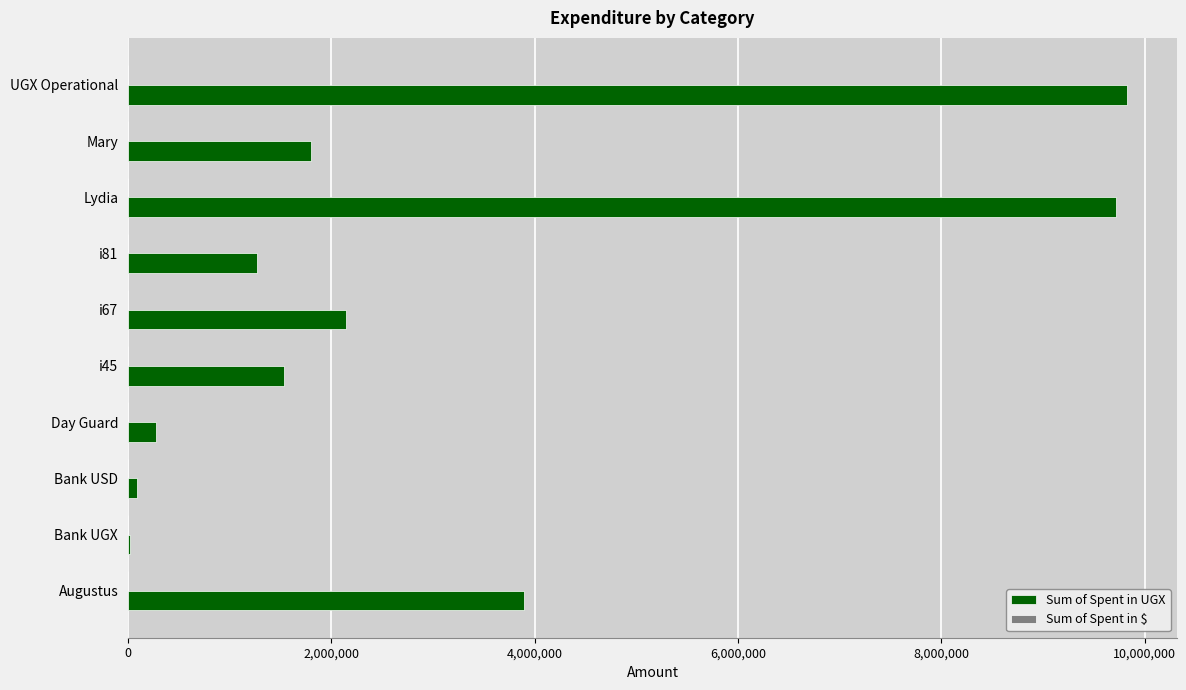

What is the maximum value shown in the chart?

9824000.0